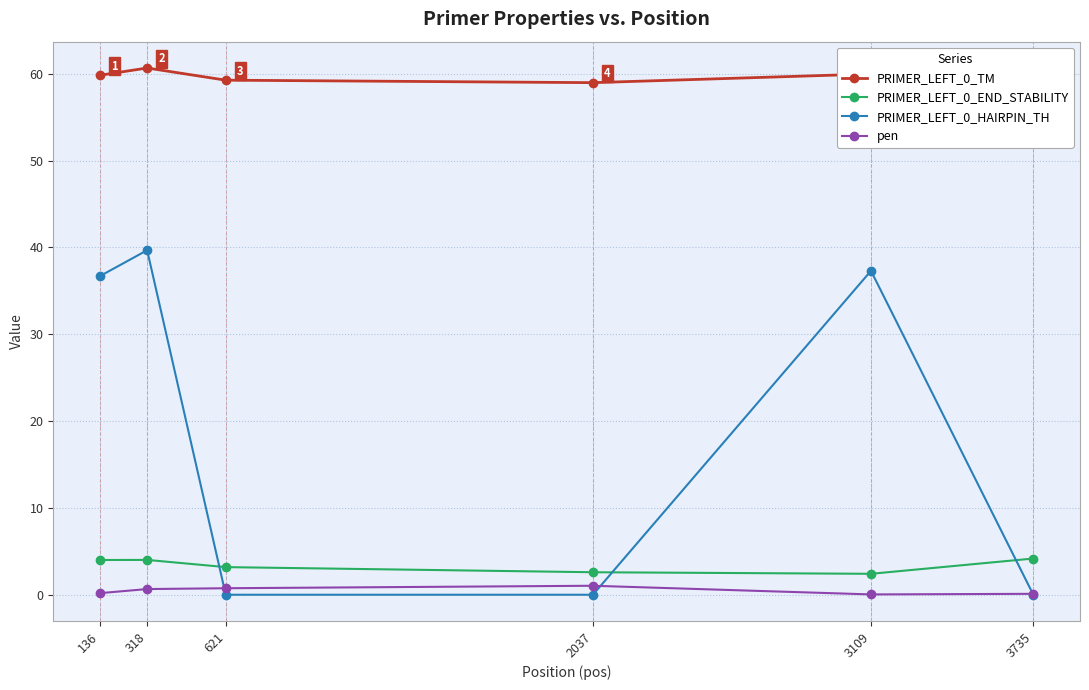

True or false: PRIMER_LEFT_0_TM has more than 0 interior local peaks.

True